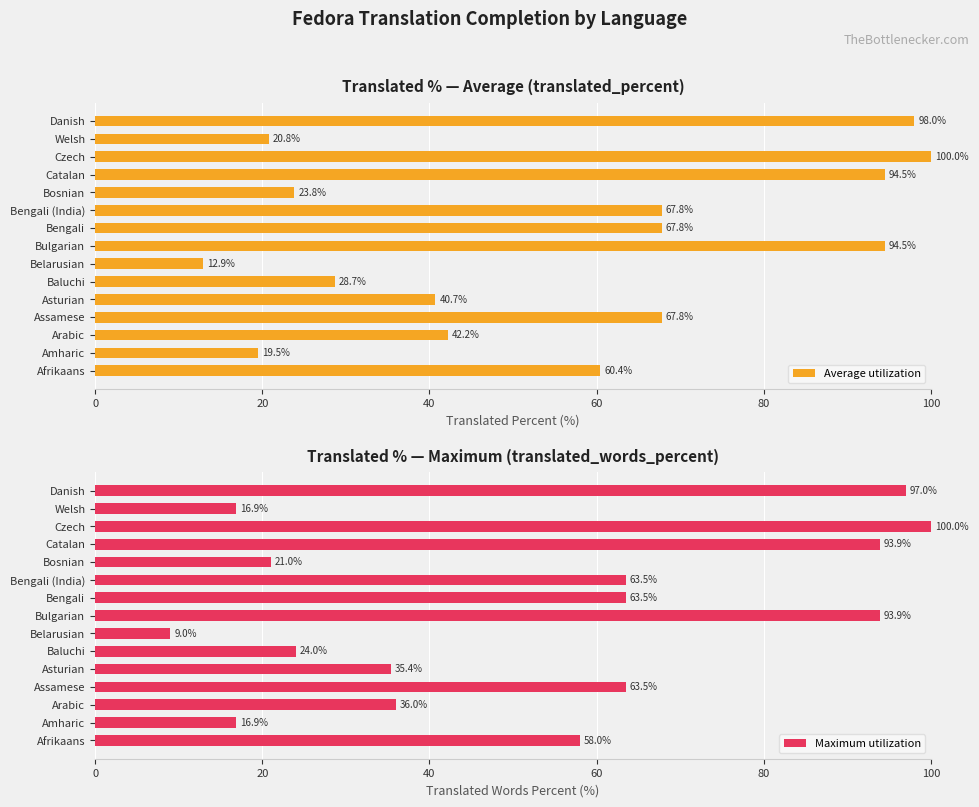

What is the lowest value of the Average utilization series?

12.9